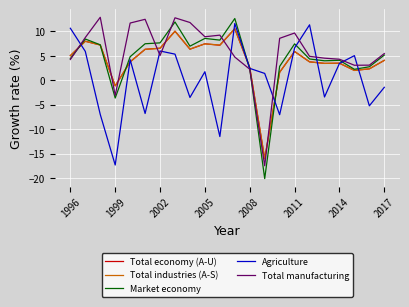

What is the minimum value for Total industries (A-S)?

-16.0